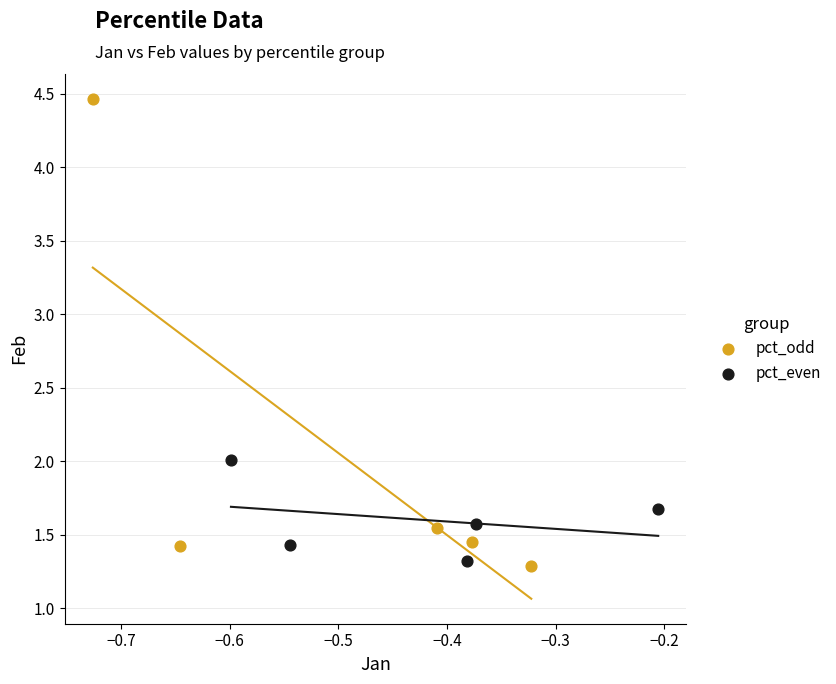

What are all the series names shown in the legend?

pct_odd, pct_even